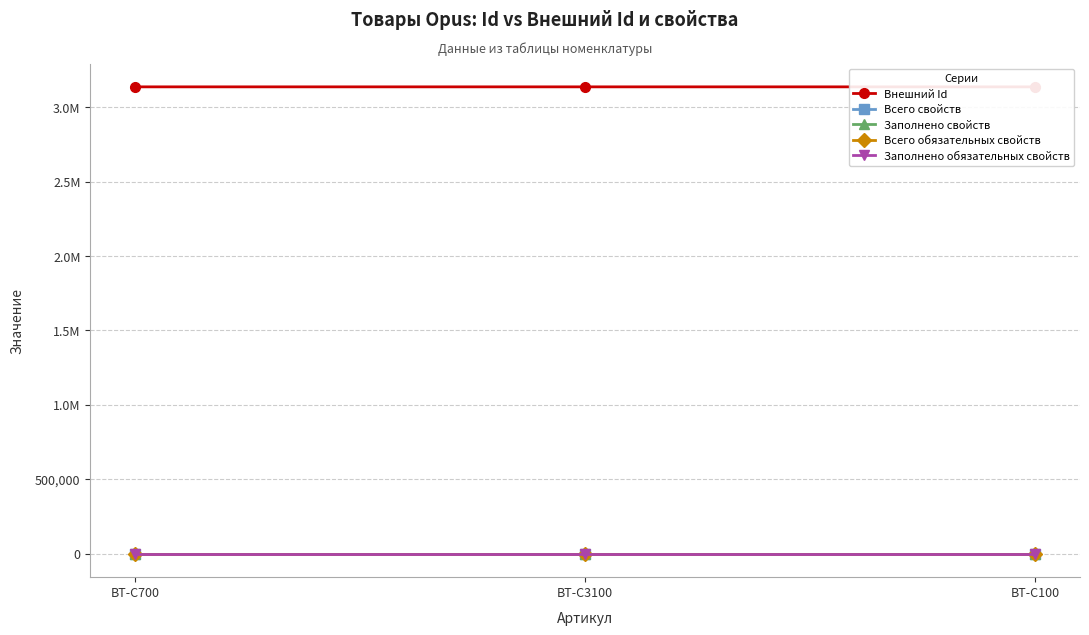

Between BT-C3100 and BT-C100, which is larger?

BT-C3100